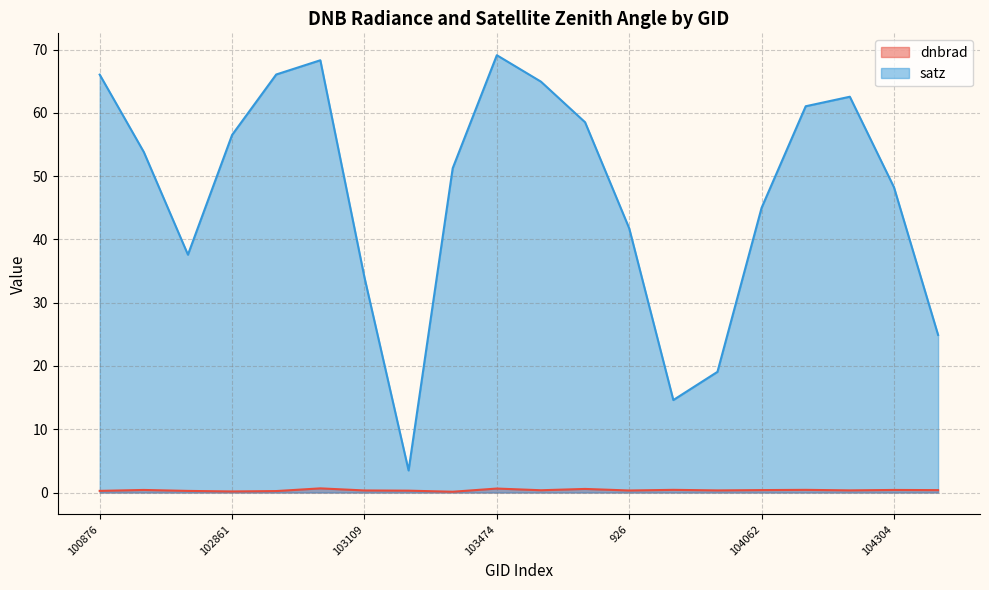

Does the chart have visible grid lines?

Yes